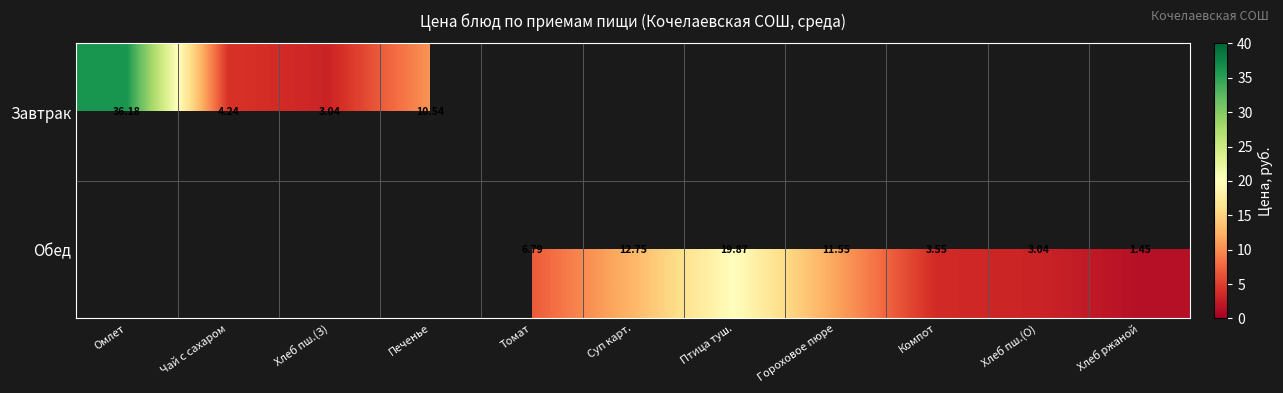

How many data points does each series have?

11